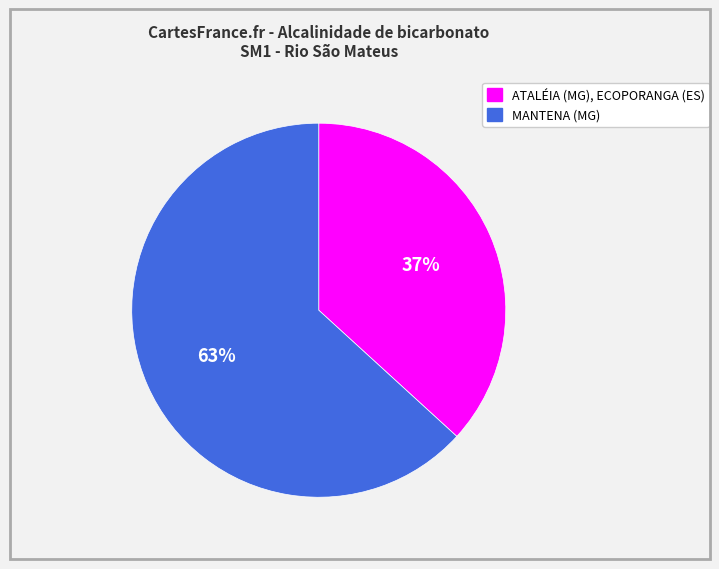

Is the sum of MANTENA (MG) and ATALÉIA (MG), ECOPORANGA (ES) greater than half?

Yes